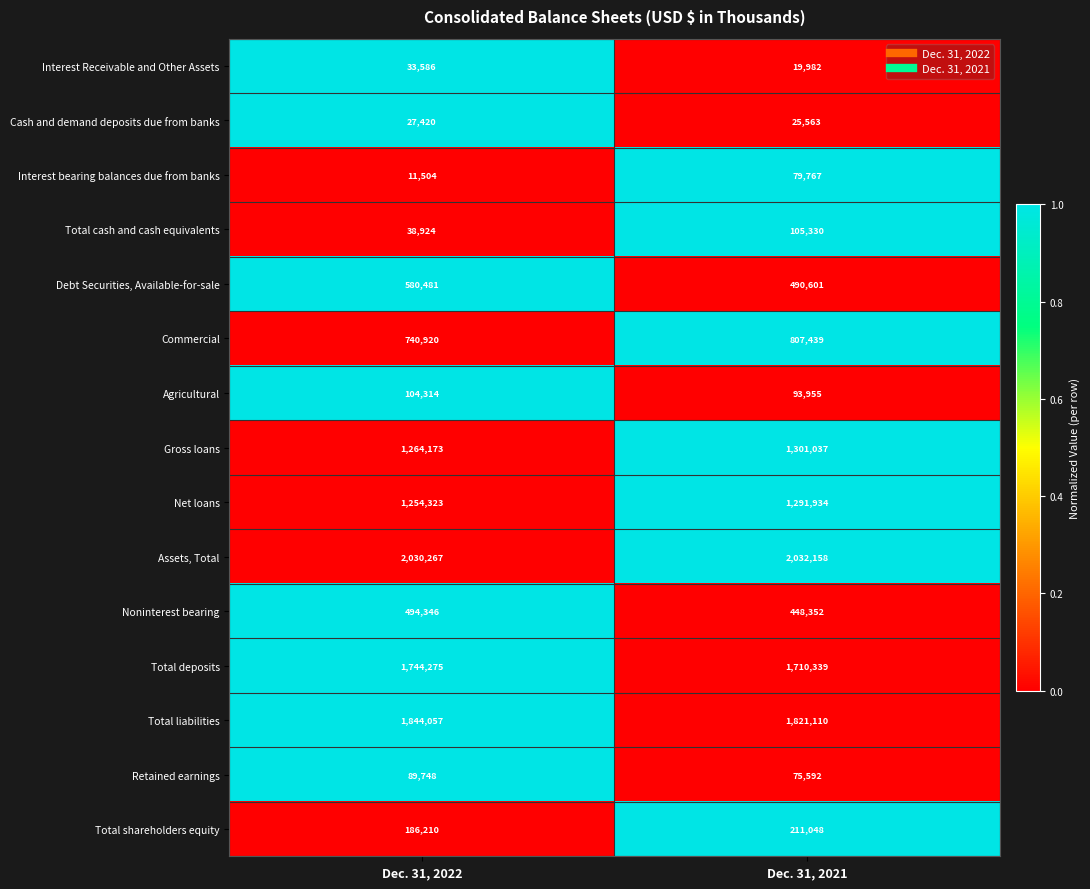

Where is Total shareholders equity nearest to the value 198629?

Dec. 31, 2022